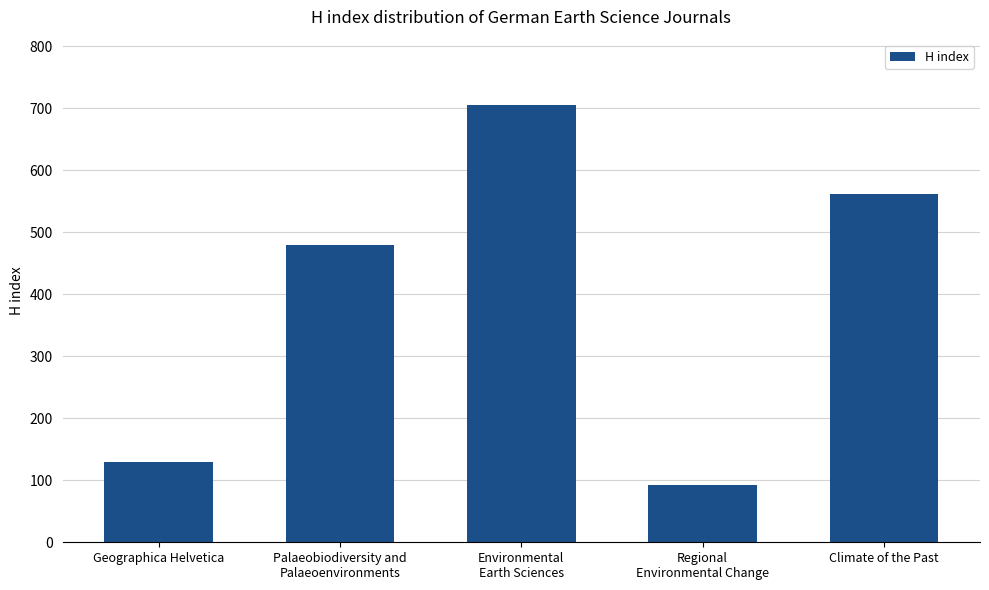

Rank the categories by value from lowest to highest.

Regional
Environmental Change, Geographica Helvetica, Palaeobiodiversity and
Palaeoenvironments, Climate of the Past, Environmental
Earth Sciences